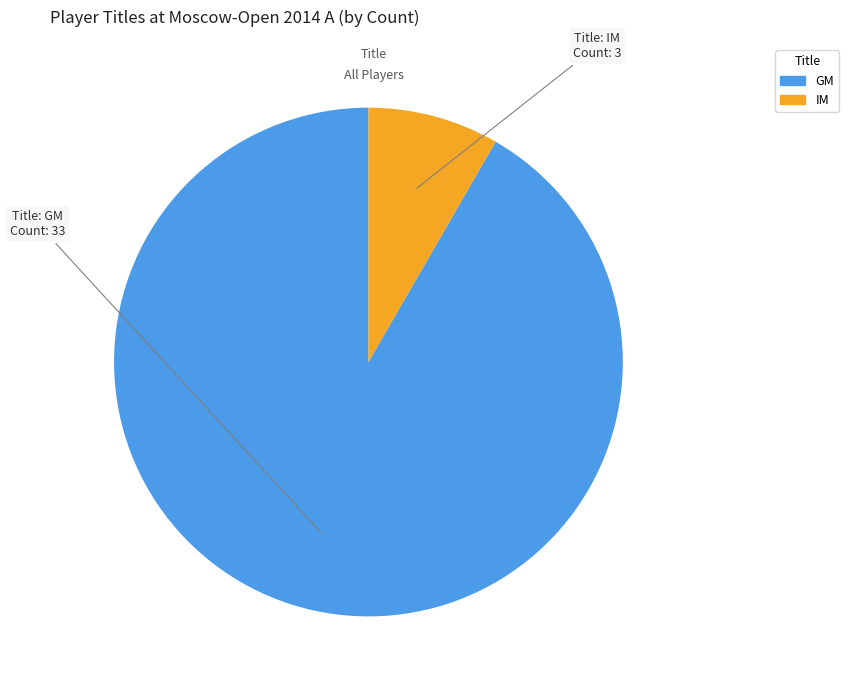

Is there any slice that represents more than half of the pie?

Yes